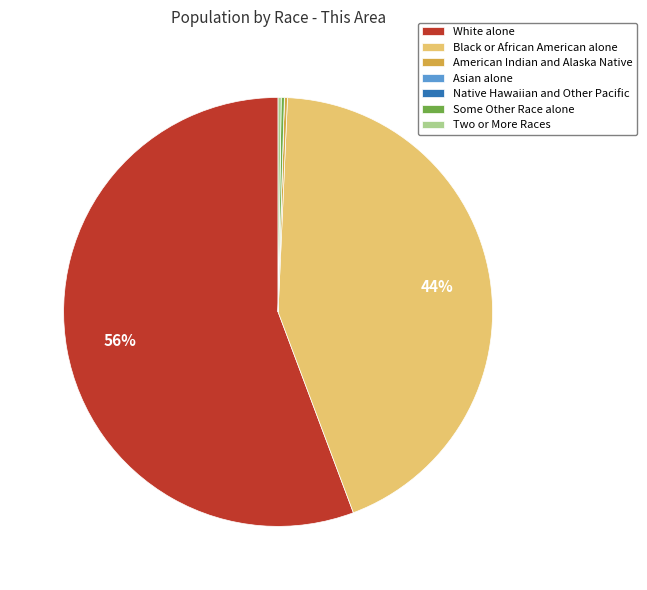

The Black or African American alone slice represents 44% of the pie. True or false?

True